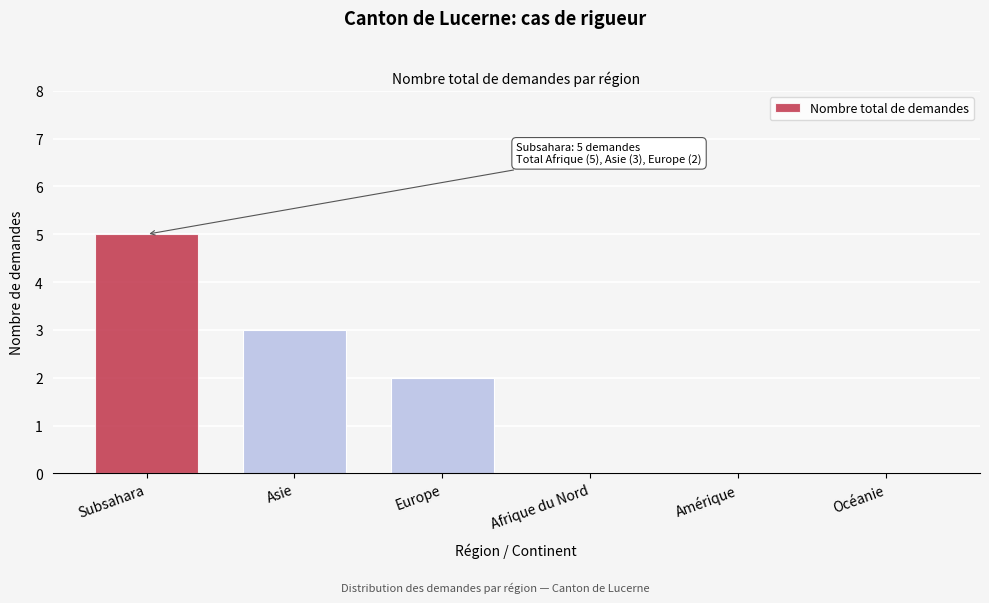

Reading left to right, what are all the values shown in this chart?

Subsahara=5	Asie=3	Europe=2	Afrique du Nord=0	Amérique=0	Océanie=0